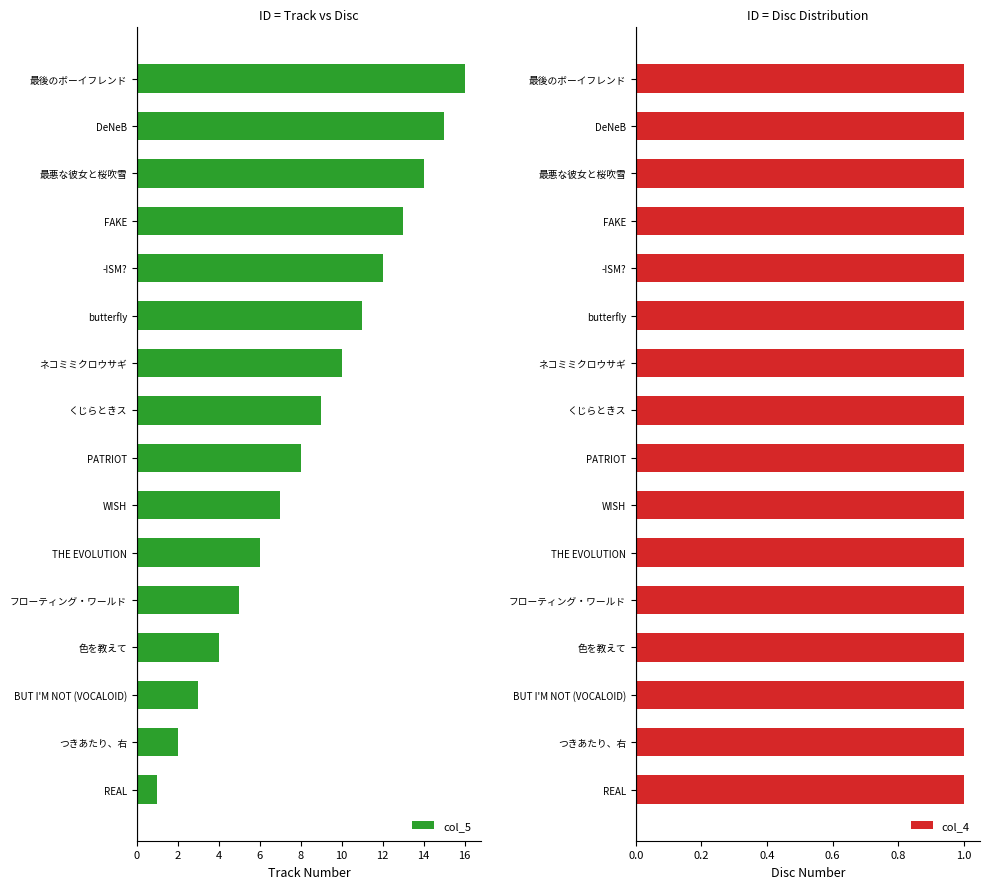

Which series has the largest total across all categories?

col_5